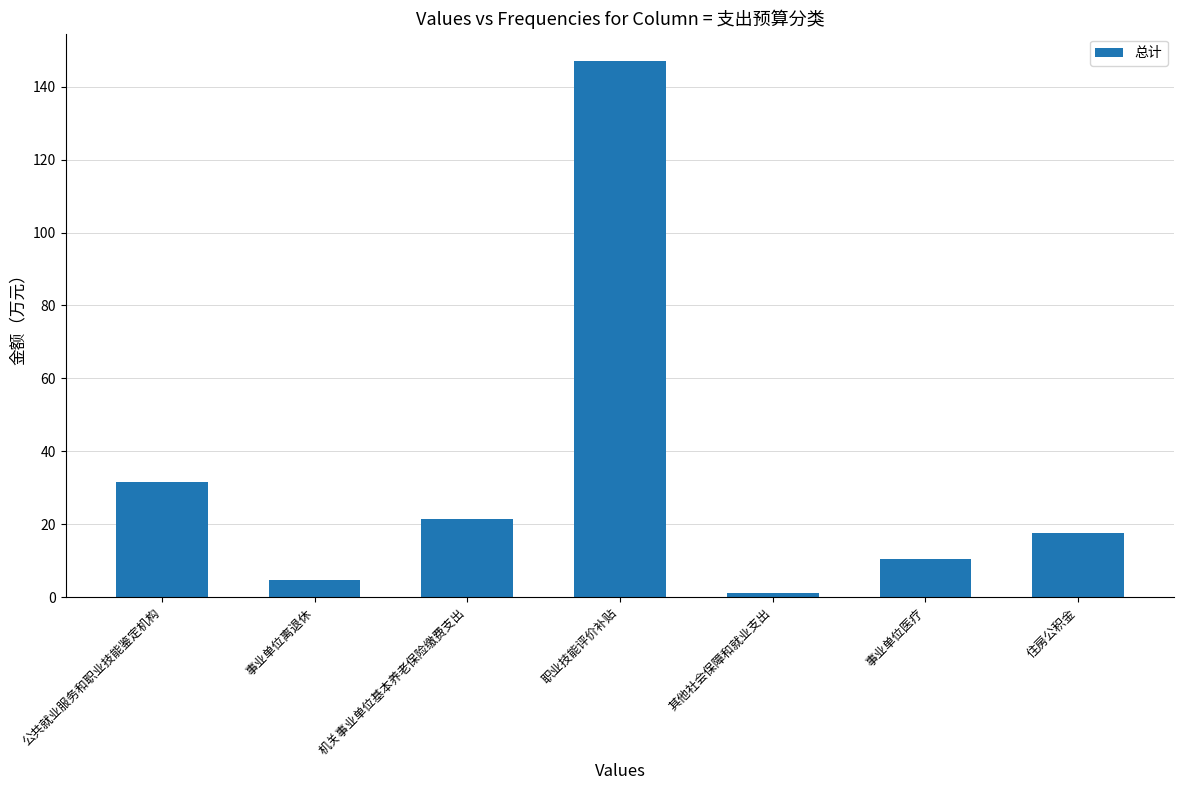

What is the value of the 6th bar from the left?

10.4